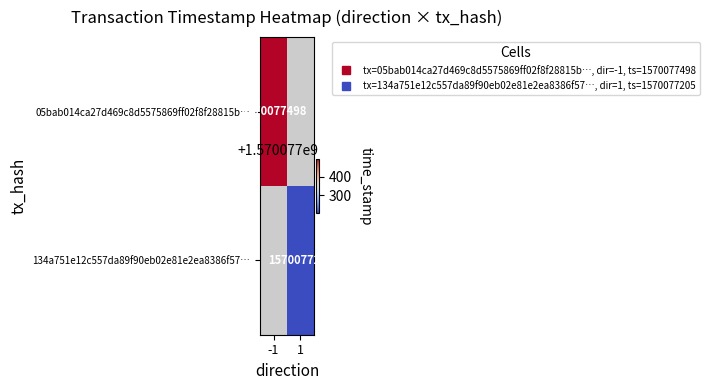

The value of 134a751e12c557da89f90eb02e81e2ea8386f57 at direction is 1. True or false?

True